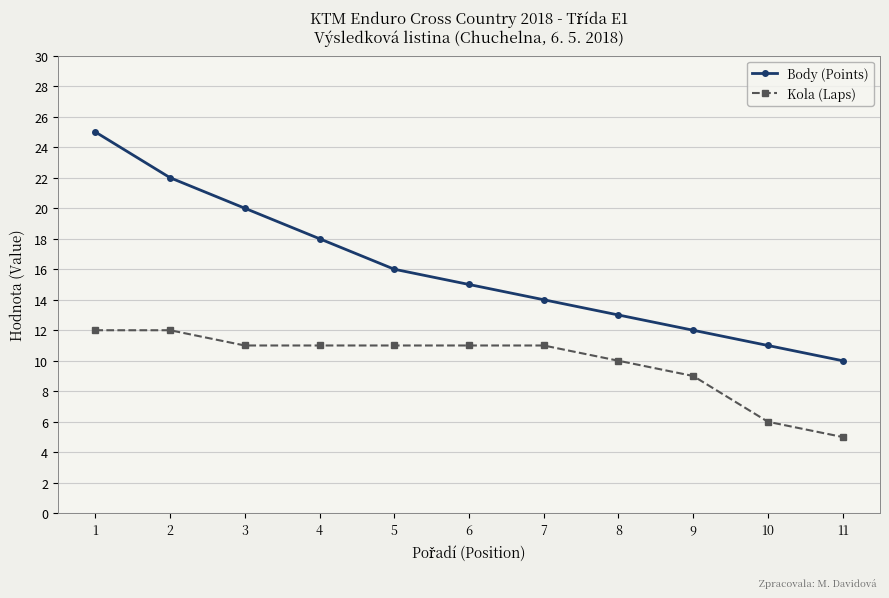

At 5, list the series in order from smallest to largest.

Kola (Laps), Body (Points)